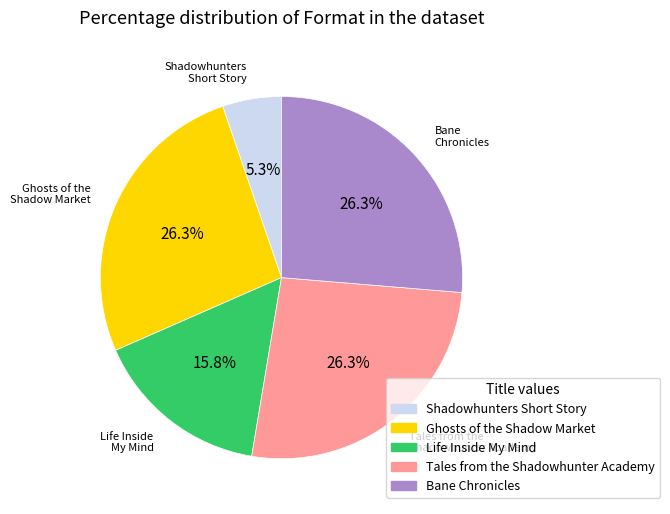

To the nearest percent, what is the difference between the Bane Chronicles and Shadowhunters Short Story slice percentages?

21%